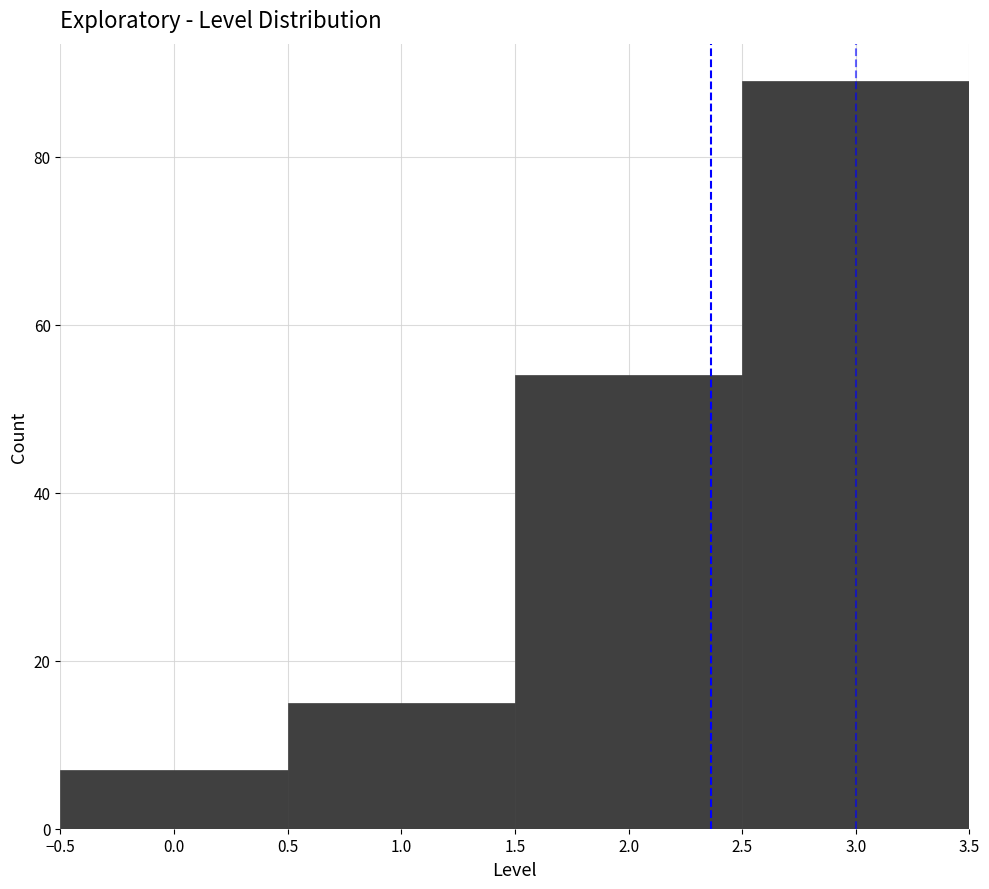

Reading left to right, transcribe this chart: for each bar, give the range it covers on the x-axis and its height. The values are not printed on the chart, so give them approximately, as read against the axis.

-0.5 to 0.5: 8
0.5 to 1.5: 16
1.5 to 2.5: 54
2.5 to 3.5: 90